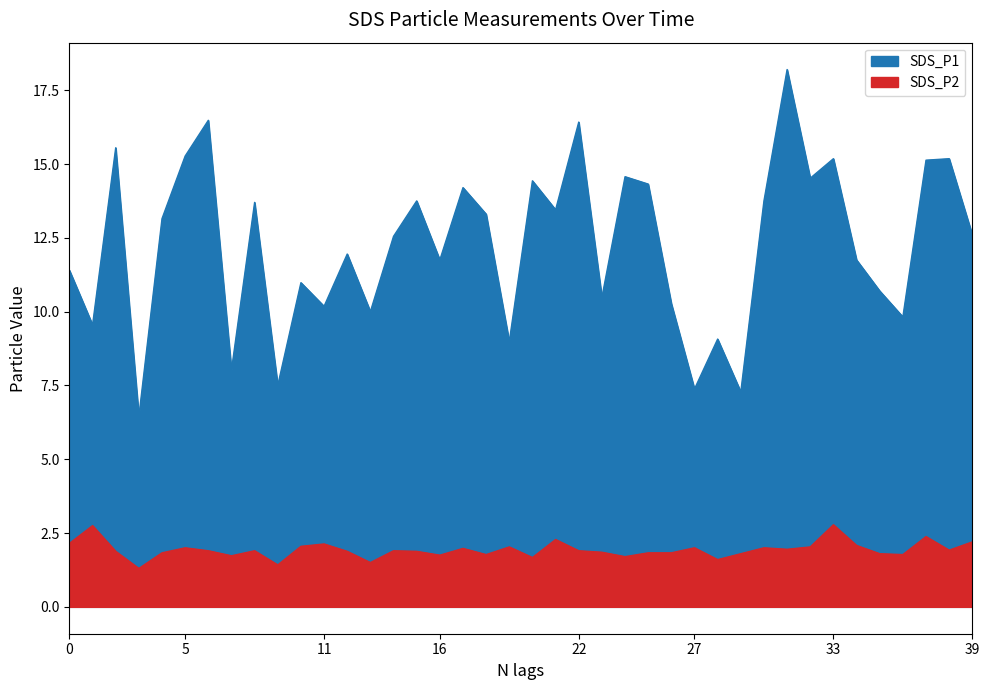

Reading left to right, list all the values displayed in this chart.

SDS_P1: 11.4	9.6	15.6	6.5	13.2	15.3	16.5	8.0	13.7	7.5	11.0	10.2	11.9	10.0	12.6	13.8	11.8	14.2	13.3	9.0	14.4	13.4	16.4	10.5	14.6	14.3	10.3	7.4	9.1	7.3	13.8	18.2	14.5	15.2	11.8	10.7	9.8	15.1	15.2	12.6
SDS_P2: 2.1	2.8	1.9	1.3	1.8	2.0	1.9	1.7	1.9	1.4	2.0	2.1	1.9	1.5	1.9	1.9	1.8	2.0	1.8	2.0	1.7	2.3	1.9	1.9	1.7	1.8	1.8	2.0	1.6	1.8	2.0	1.9	2.0	2.8	2.1	1.8	1.8	2.4	1.9	2.2